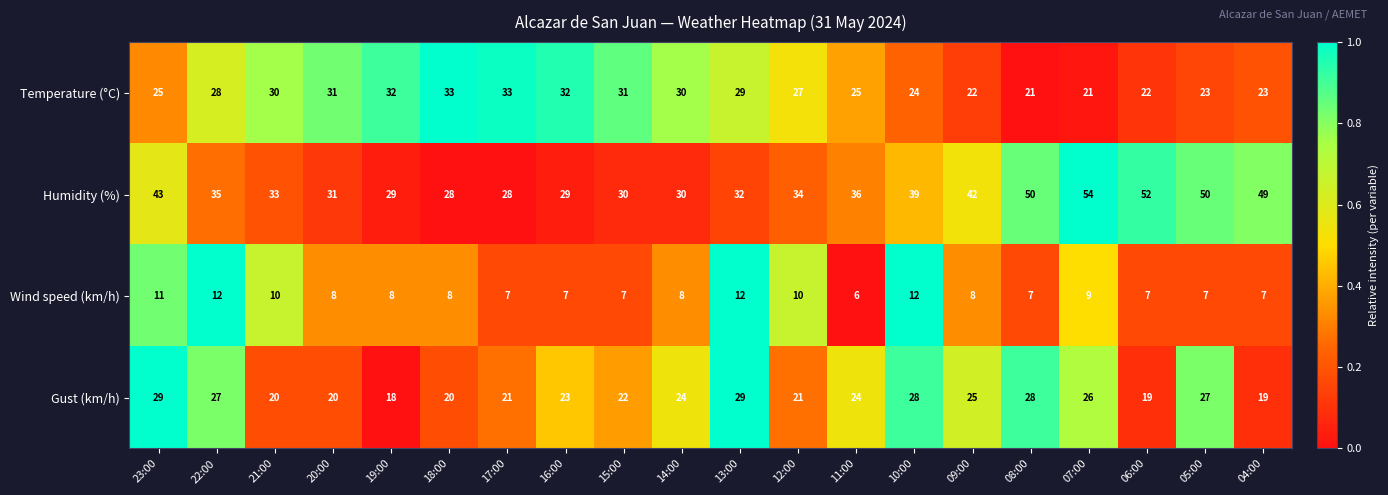

What is the difference between the Temperature (°C) values at 10:00 and 17:00?

9